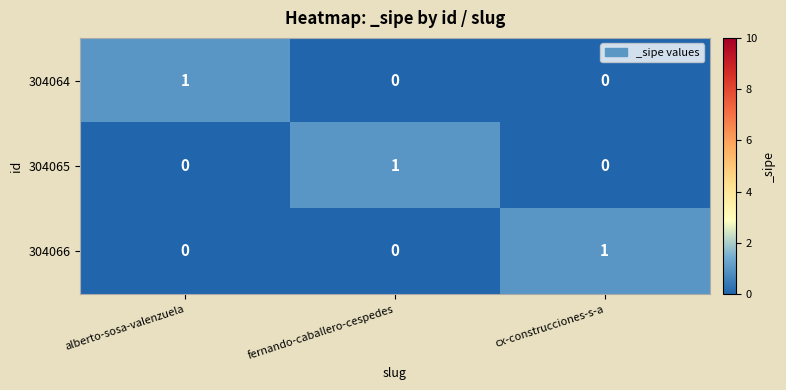

How many 304066 values are between 0 and 1?

3